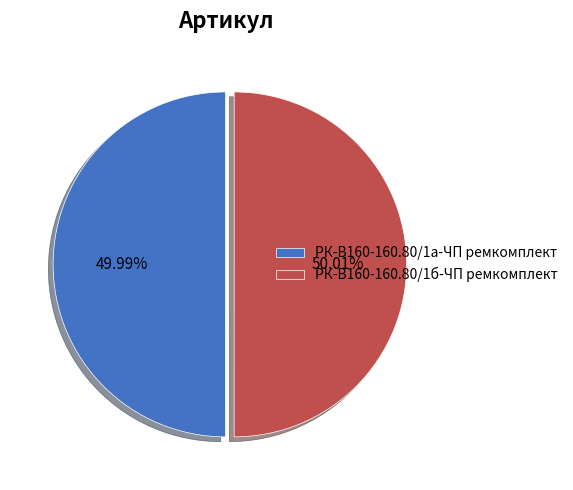

What is the ratio of the value at РК-В160-160.80/1б-ЧП ремкомплект to the value at РК-В160-160.80/1а-ЧП ремкомплект?

1.0